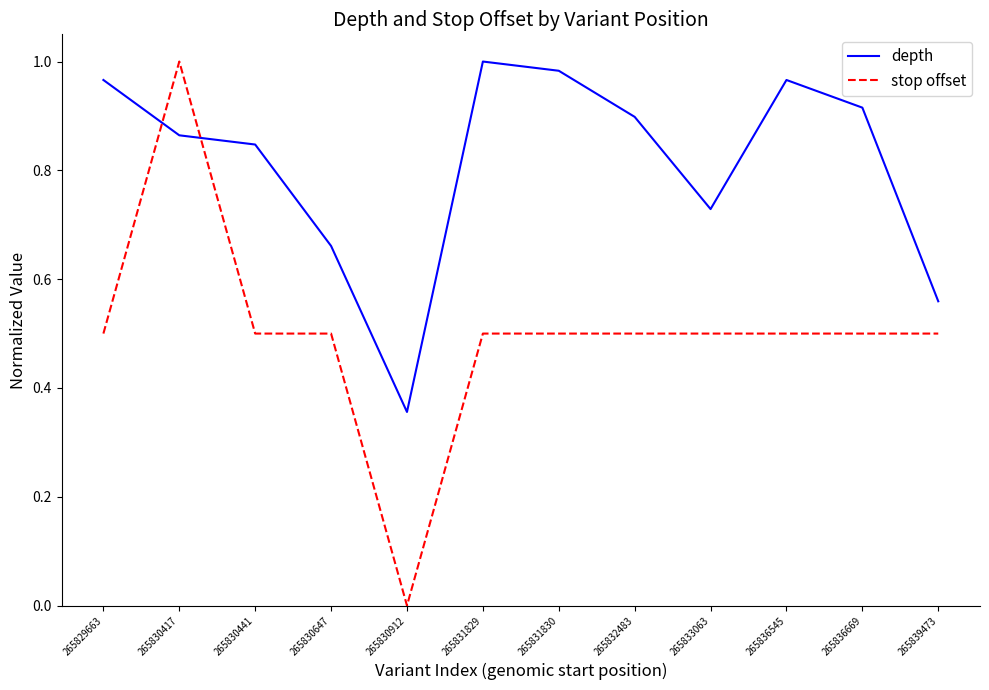

At which category does stop offset reach its first local peak?

265830417